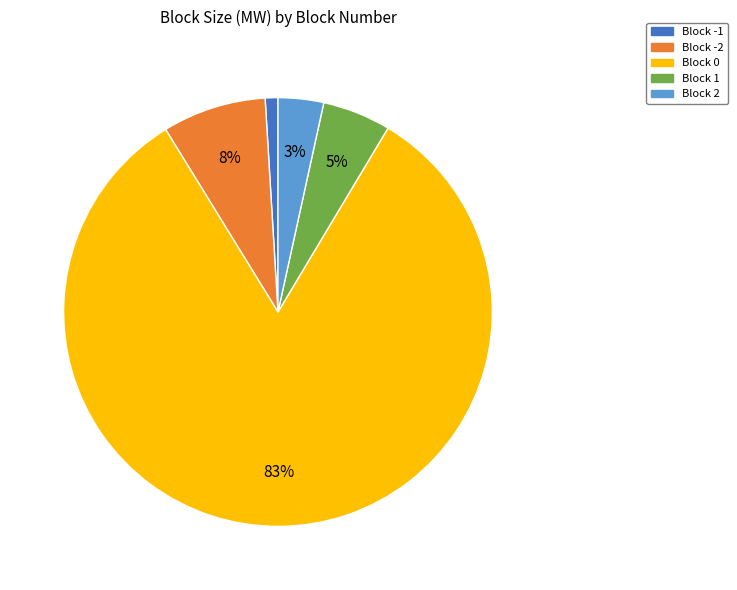

What percentage is the Block 2 slice, to the nearest percent?

3%